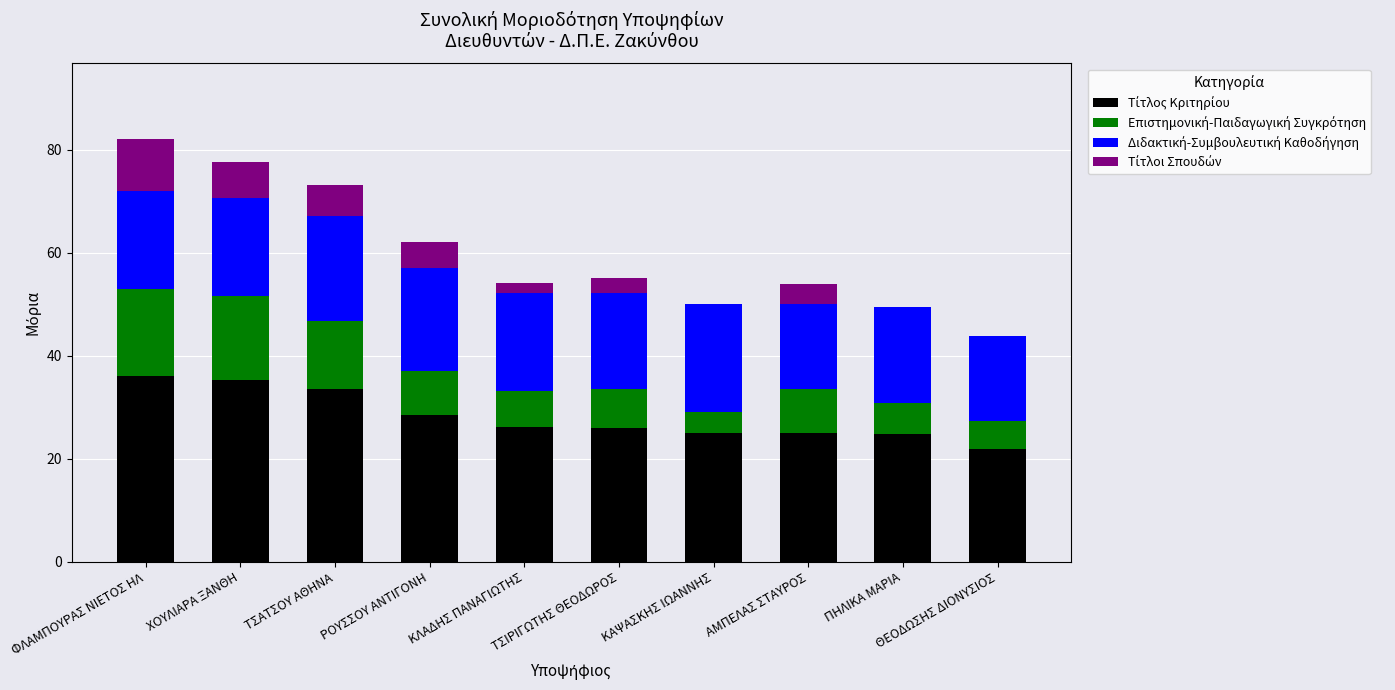

Count the number of data series in this chart.

4